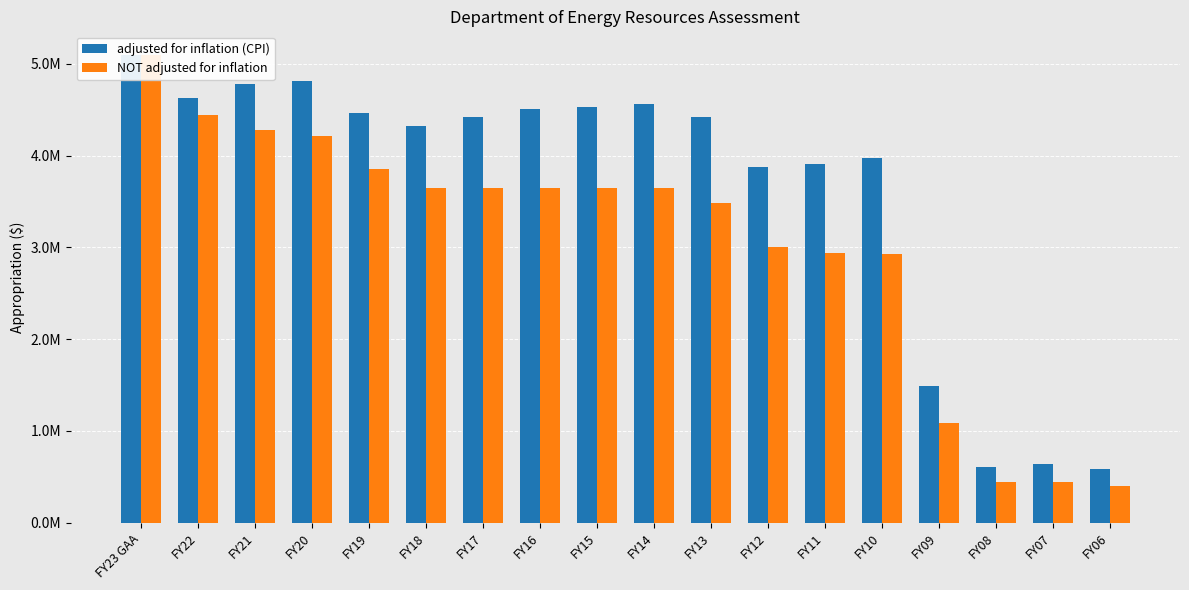

Which series changed the most between FY22 and FY16?

NOT adjusted for inflation